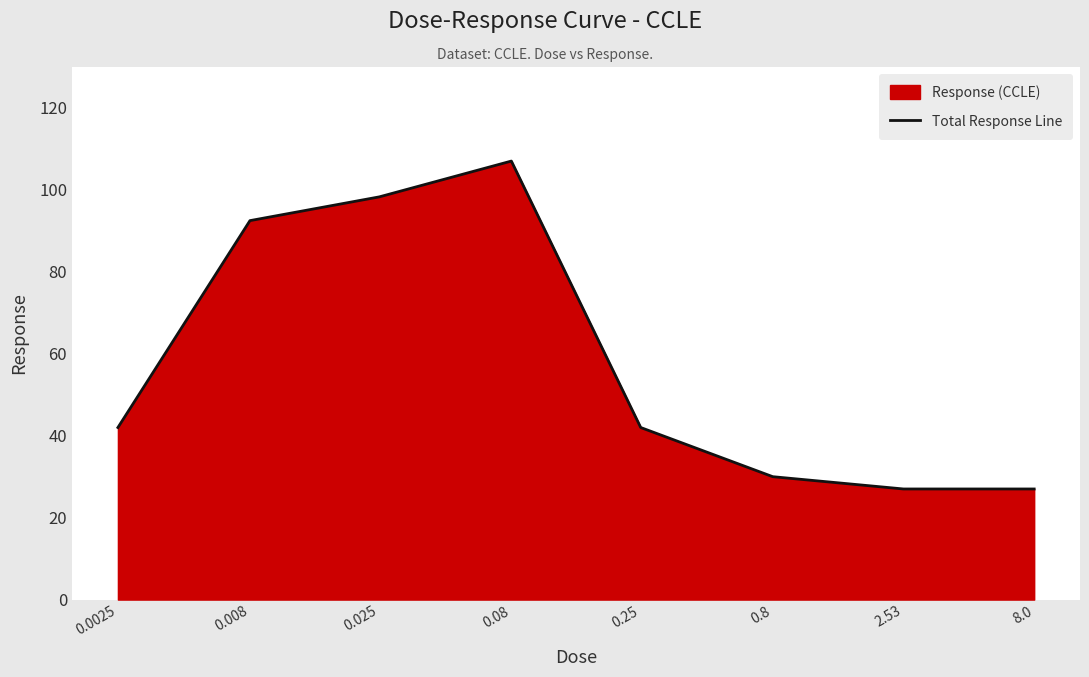

What is the smallest value displayed?

27.0